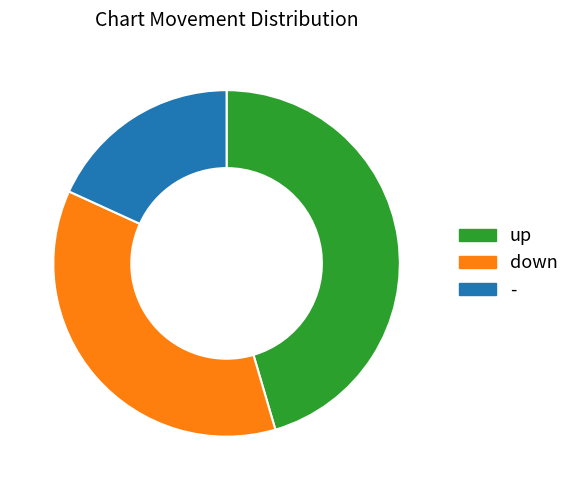

Approximately how many times larger is the value at down compared to -?

2.0